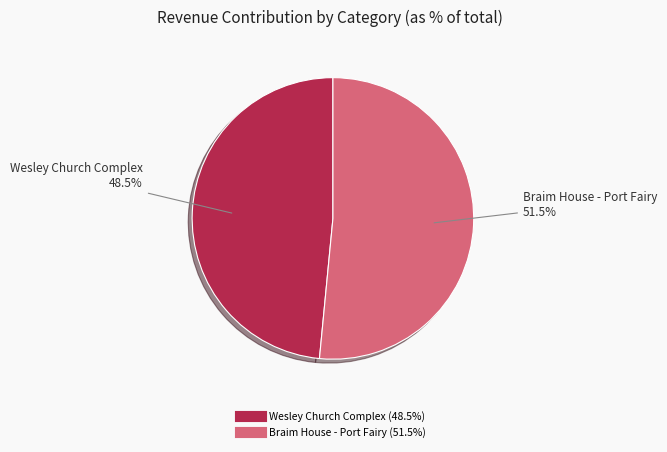

Is there a majority slice in this chart?

Yes